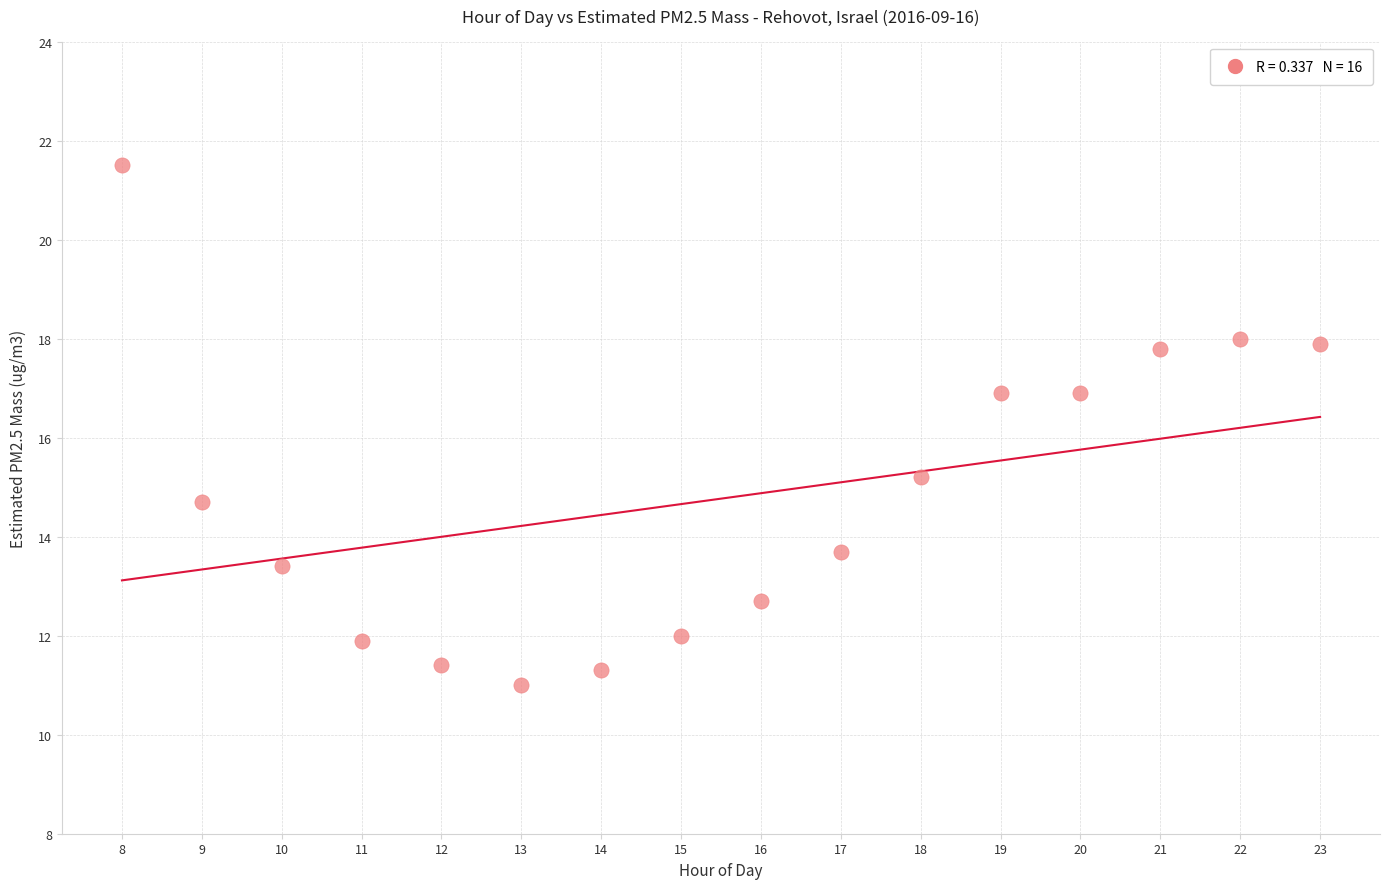

What is the range of Y values (max minus min)?

10.5